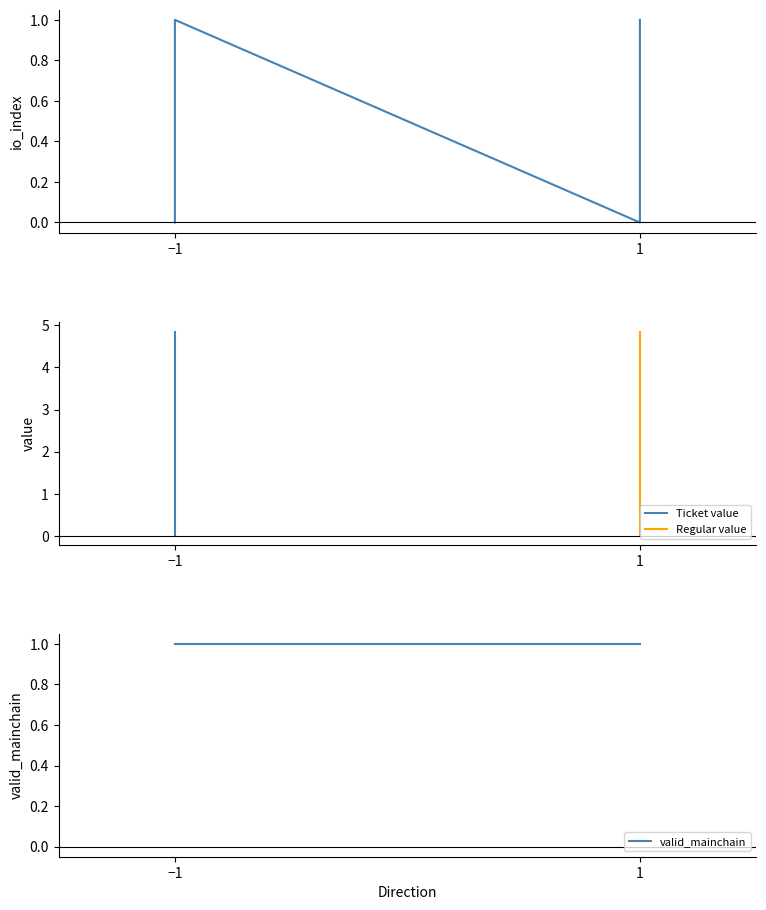

Reading left to right, list all the values displayed in this chart.

io_index: 0.0	1.0	0.0	1.0
value: 0.0	4.8	0.0	4.8
valid_mainchain: 1.0	1.0	1.0	1.0